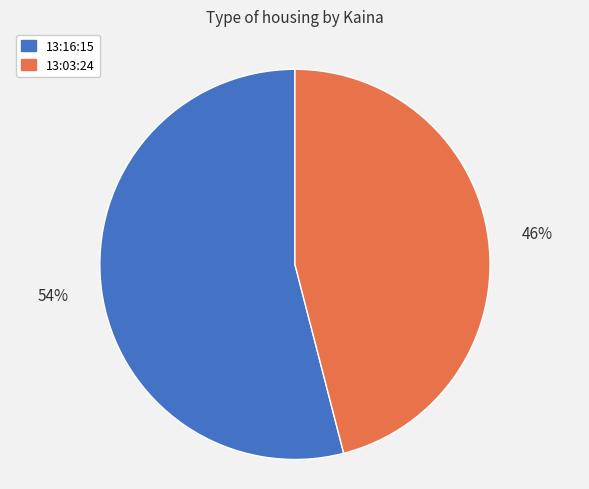

What is the smallest slice in the pie chart?

13:03:24